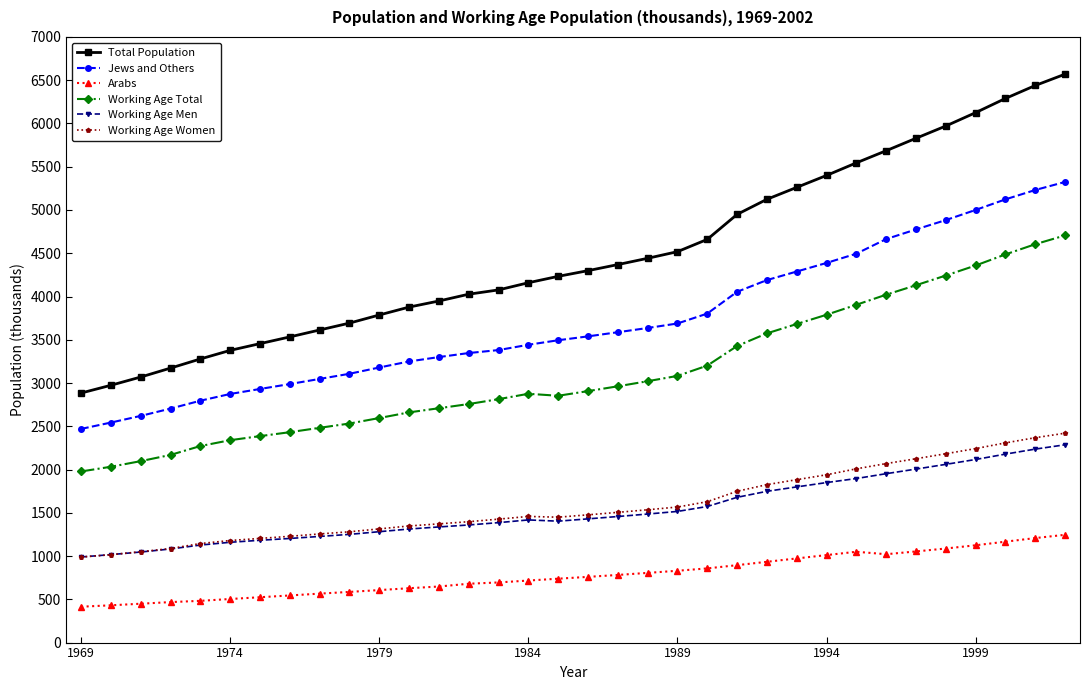

What is the sum of all Total Population values?

152630.8